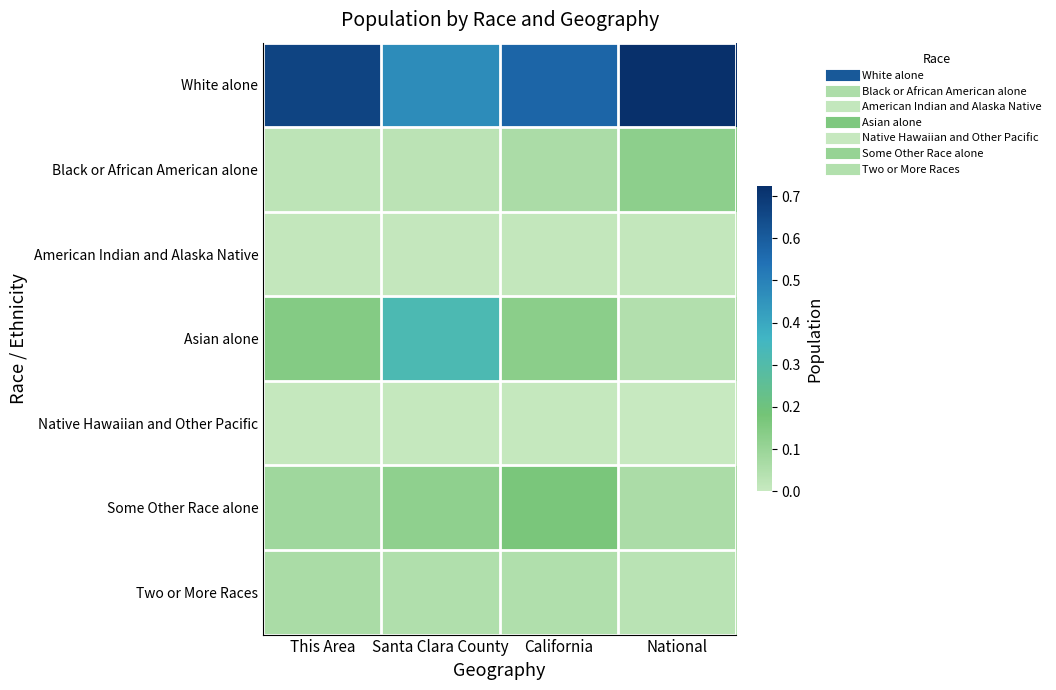

Which series has the largest total across all categories?

White alone